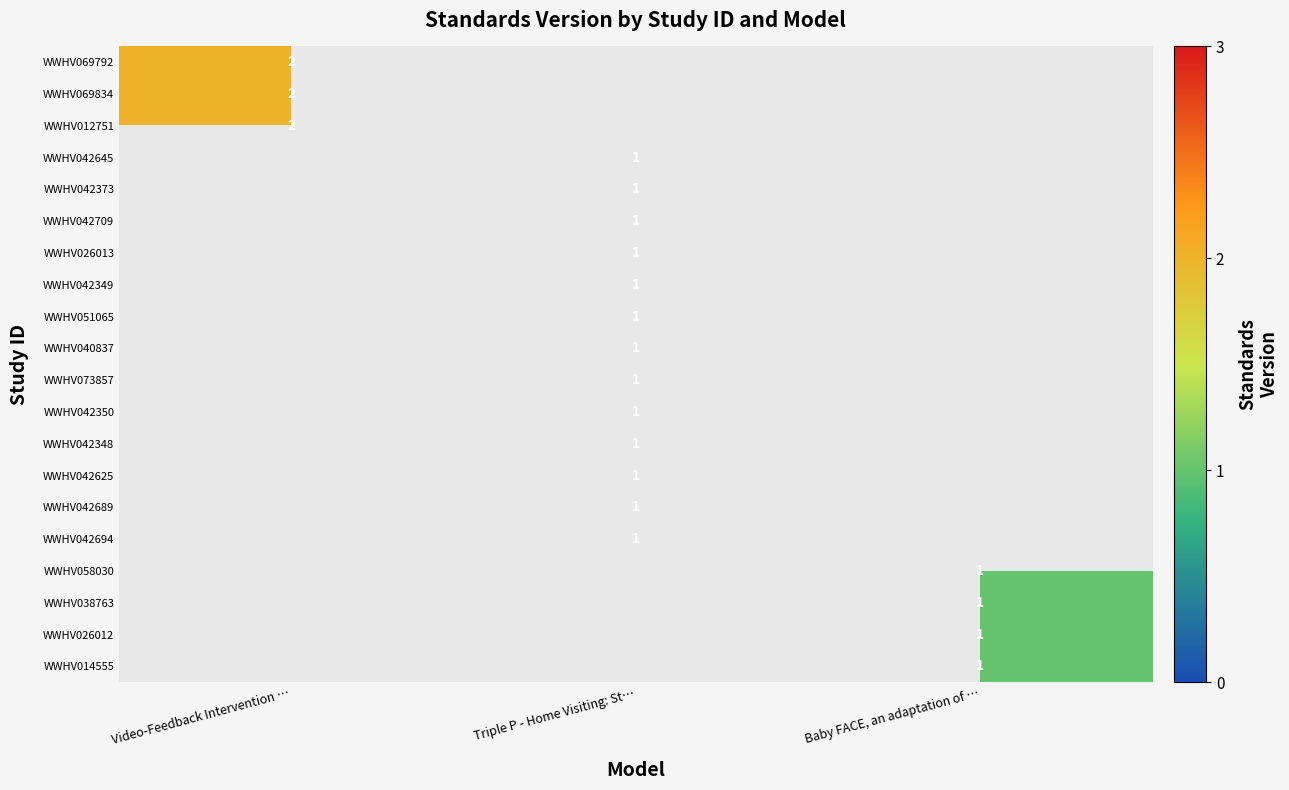

The value of WWHV042625 at Triple P - Home Visiting: St… is 1. True or false?

True